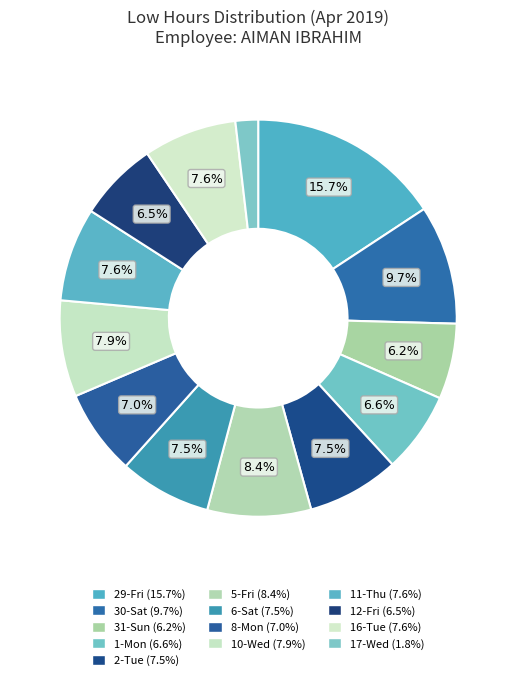

Count the number of slices in the pie.

13